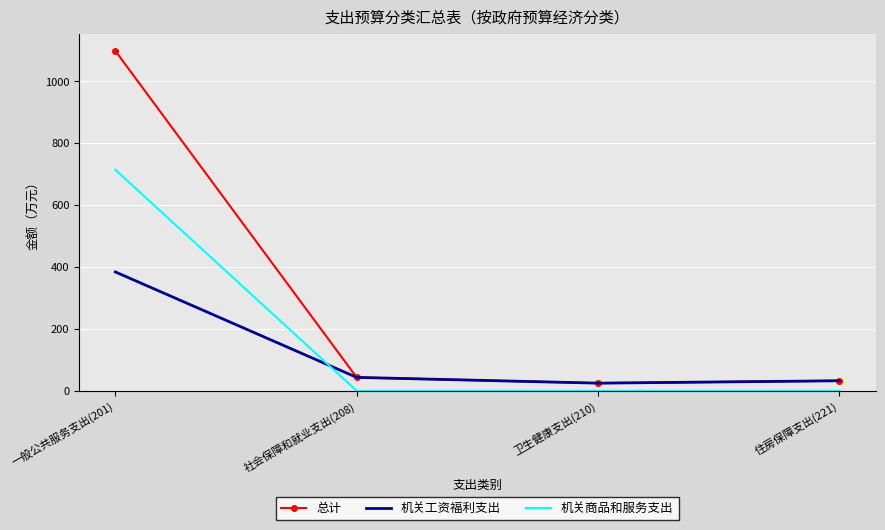

What position from the right is 一般公共服务支出(201)?

4